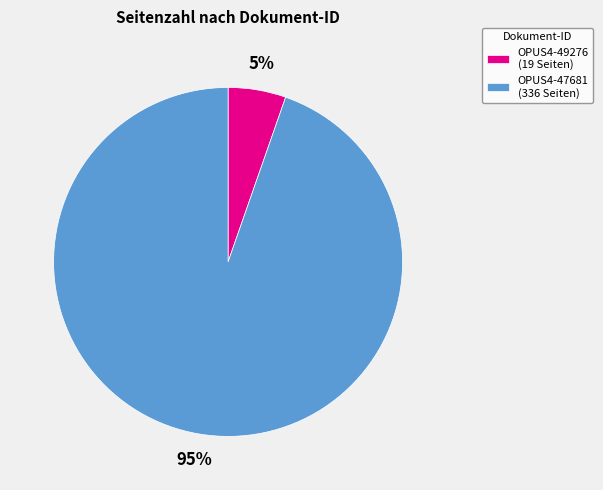

Rank the categories by value from lowest to highest.

OPUS4-49276, OPUS4-47681